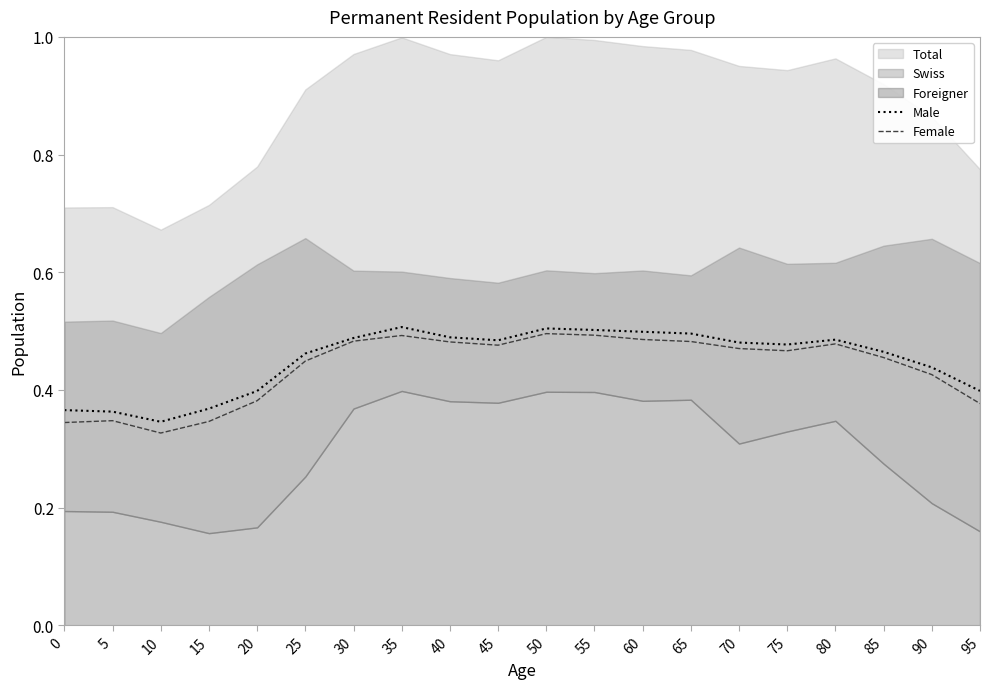

What is the sum of the Male values at 50 and 0?

0.9